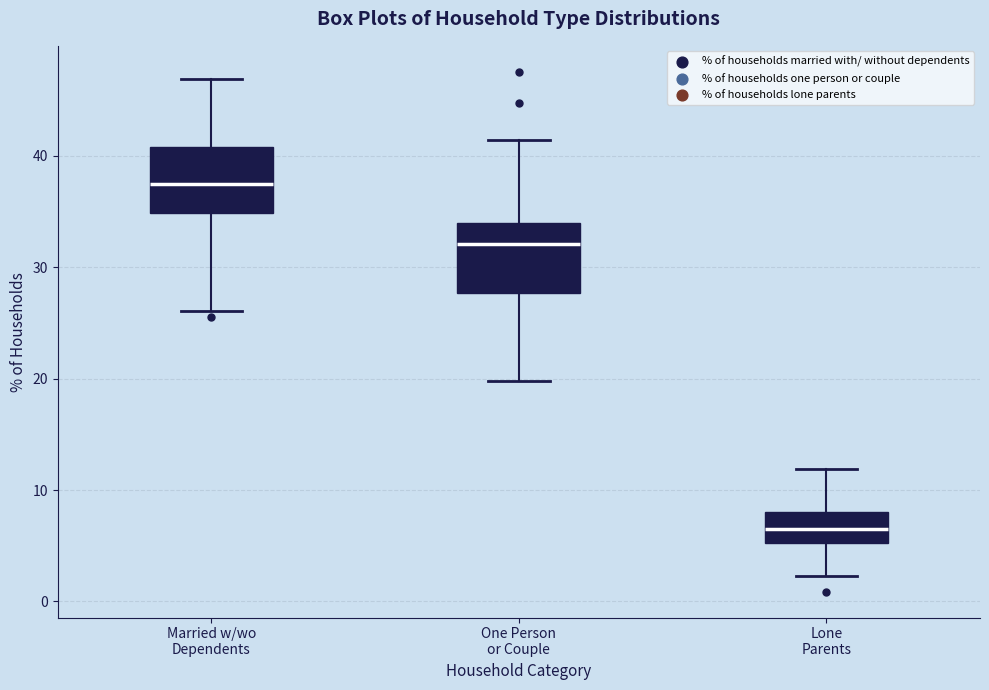

Where is the upper edge of the box for Married w/wo Dependents on the y-axis? The values are not printed on the chart, so give them approximately, as read against the axis.

41